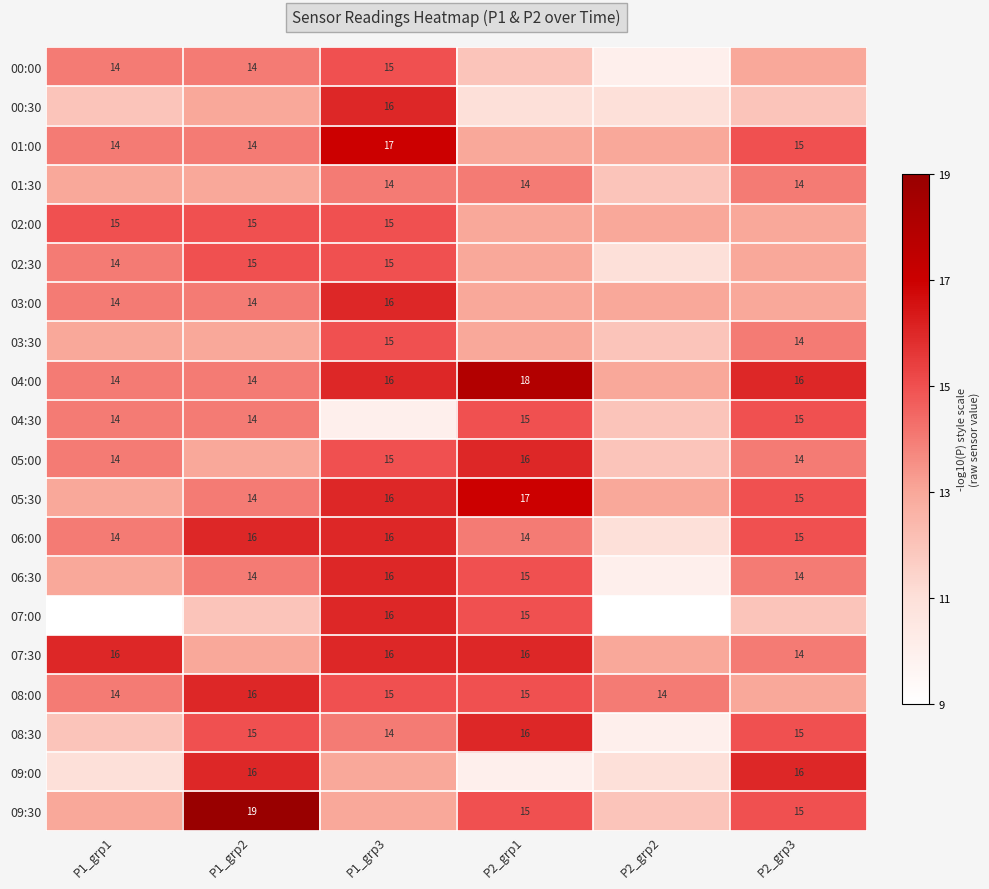

What is the sum of the 01:00 values at P1_grp2 and P1_grp3?

31